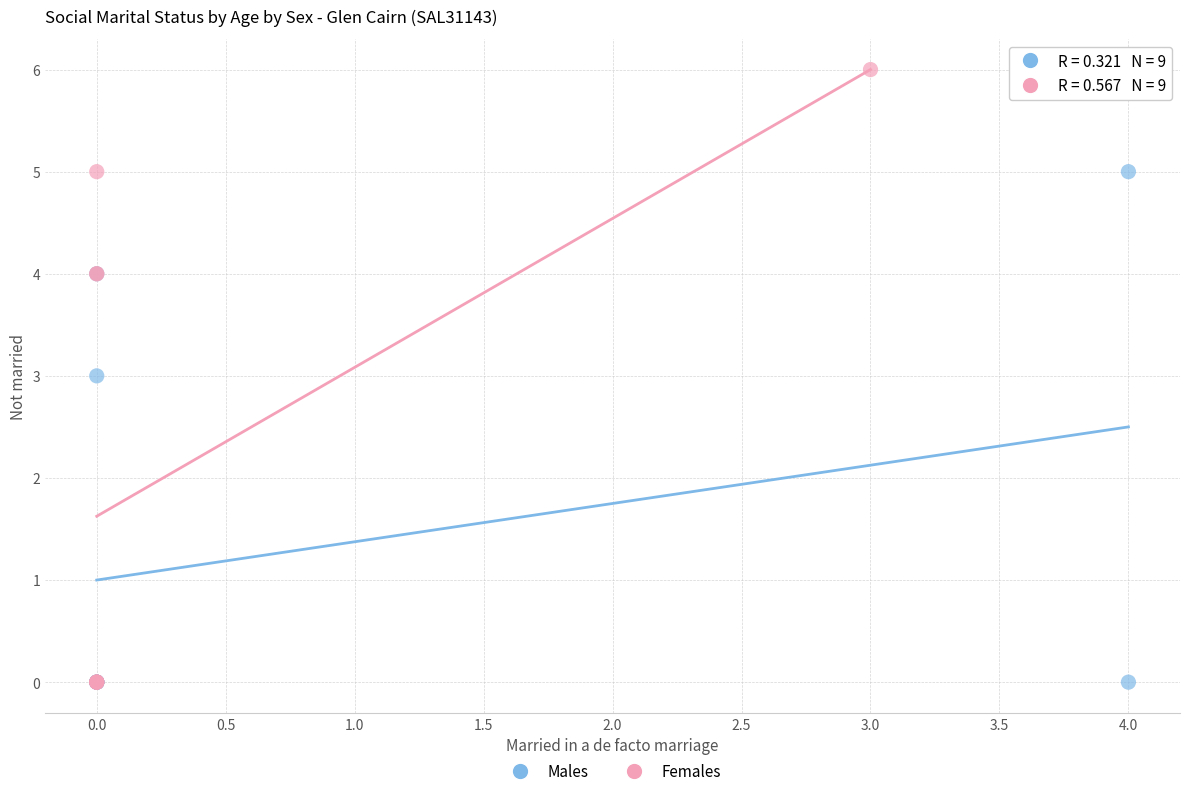

Which series reaches the maximum Y coordinate?

Females